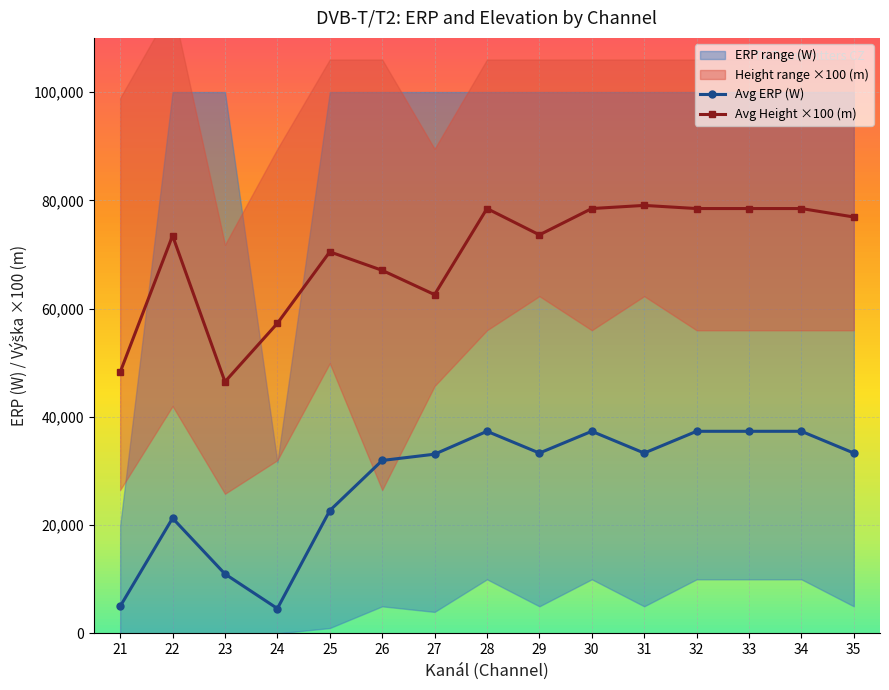

What is the average value of the Avg ERP (W) series?

27752.5